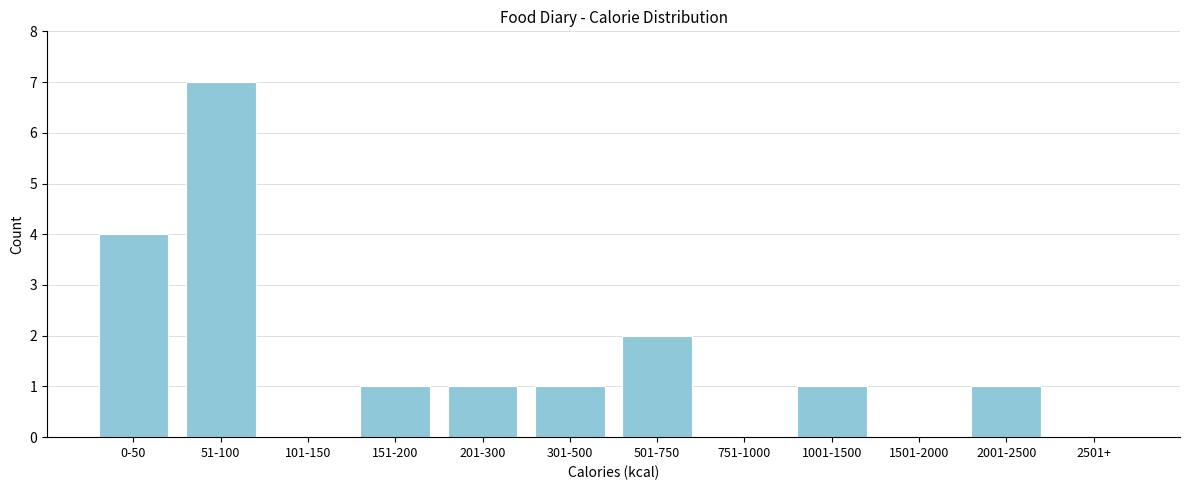

Reading left to right, list all the values displayed in this chart.

0-50=4	51-100=7	101-150=0	151-200=1	201-300=1	301-500=1	501-750=2	751-1000=0	1001-1500=1	1501-2000=0	2001-2500=1	2501+=0